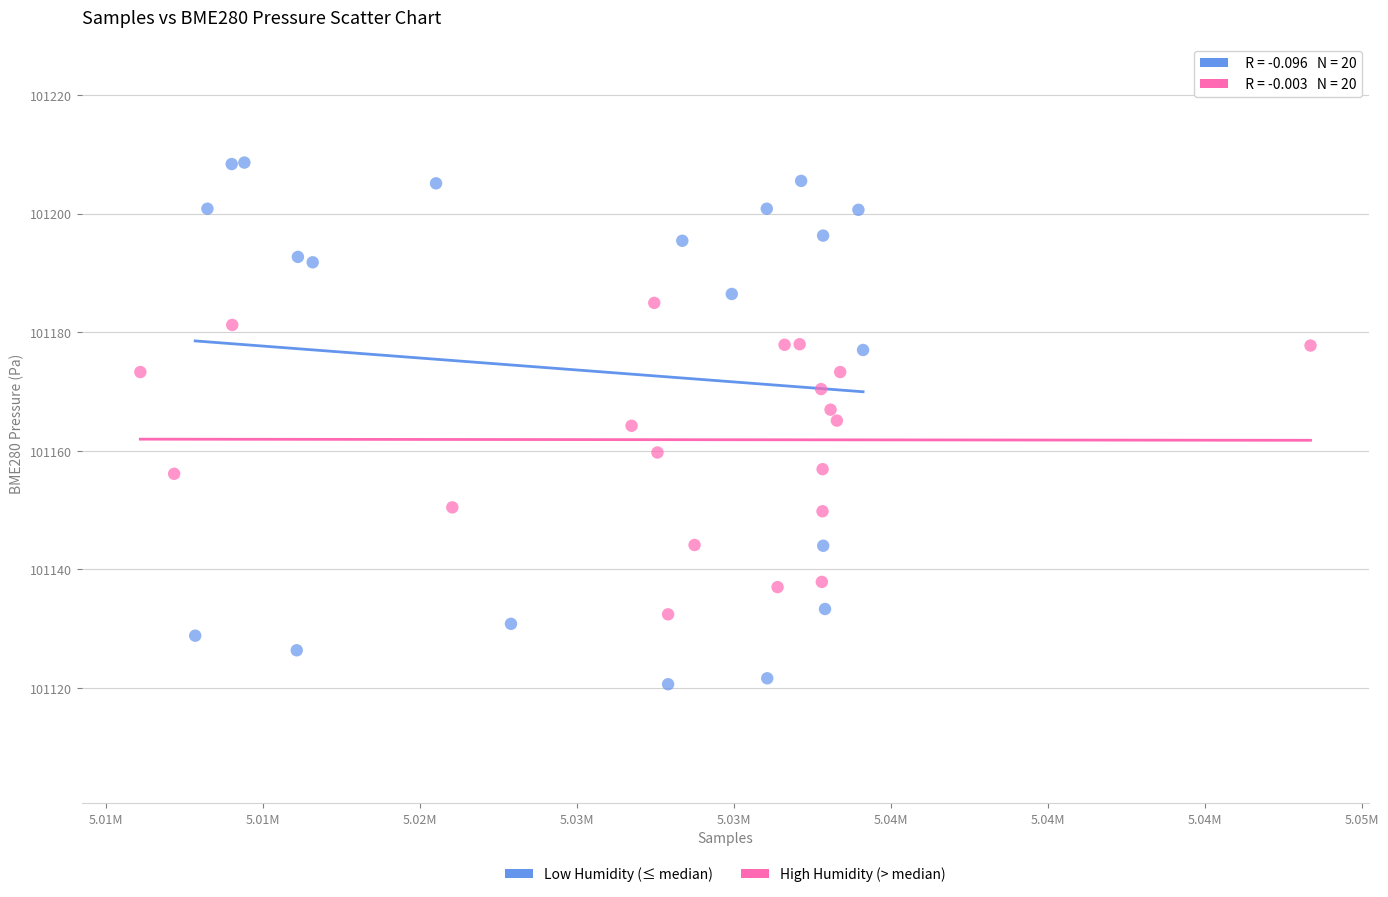

Which series has the widest spread of Y values?

Low Humidity (≤ median)